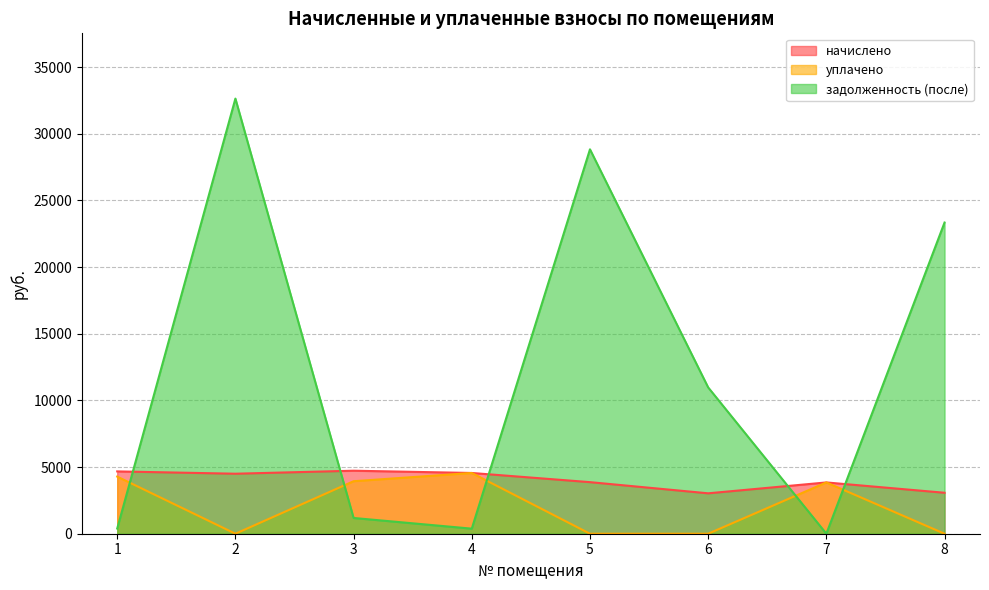

Which has a higher value, 8 or 5?

5